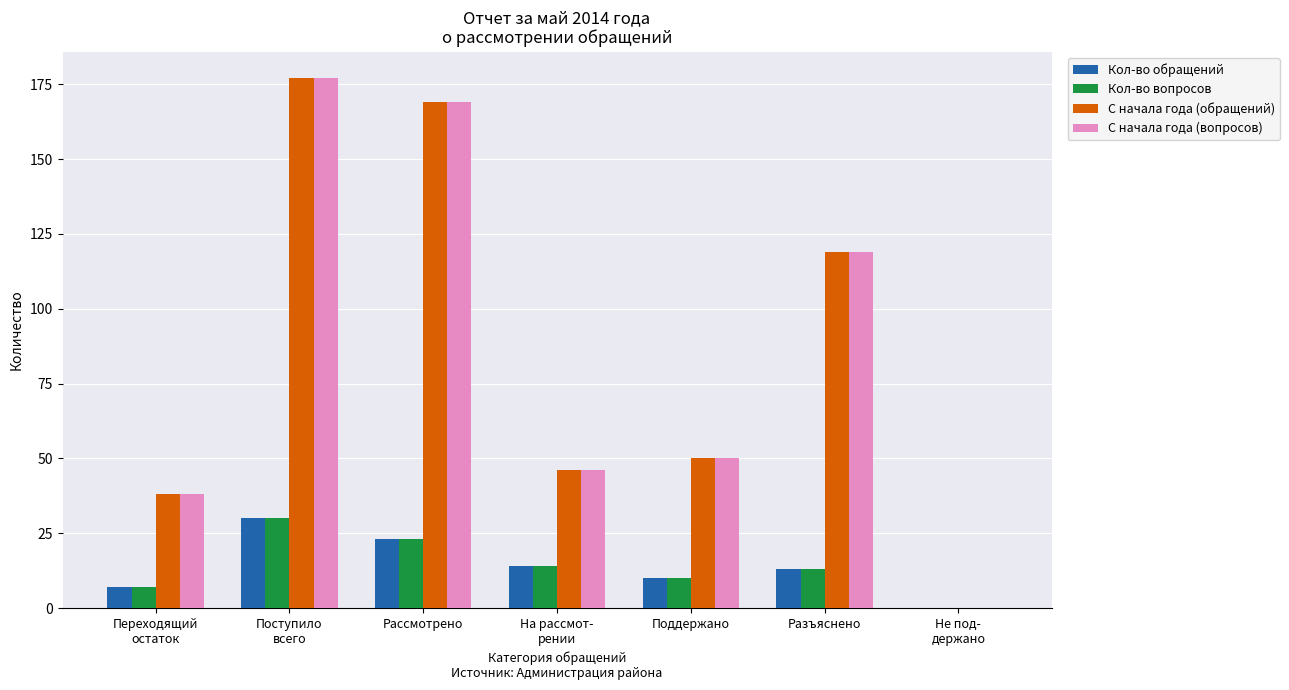

Where is С начала года (вопросов) nearest to the value 88?

Разъяснено